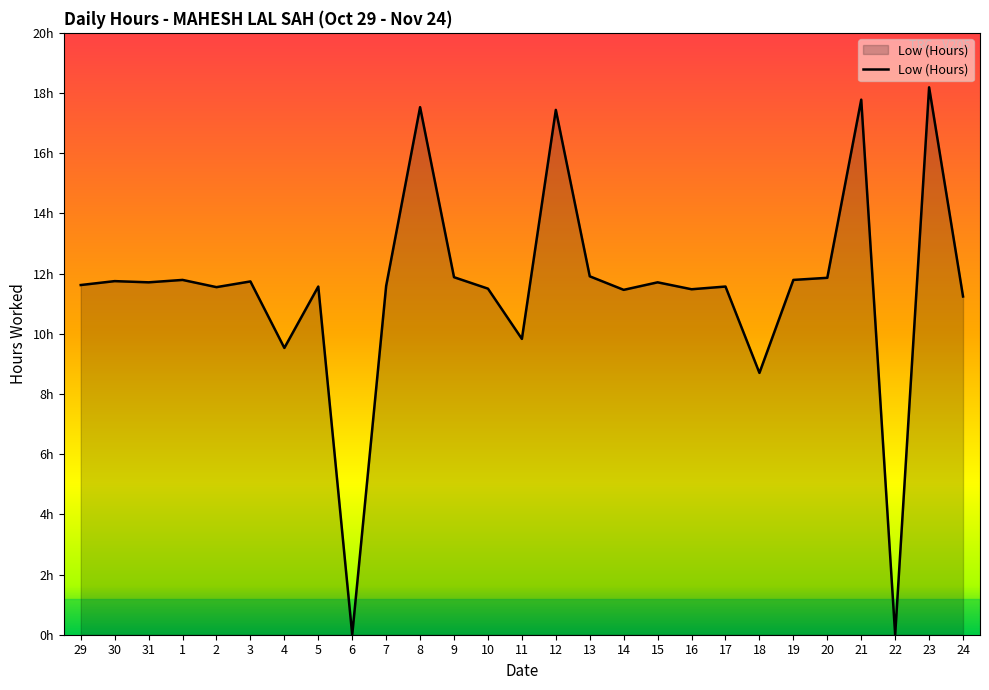

What is the difference between the values at 29 and 3?

0.1